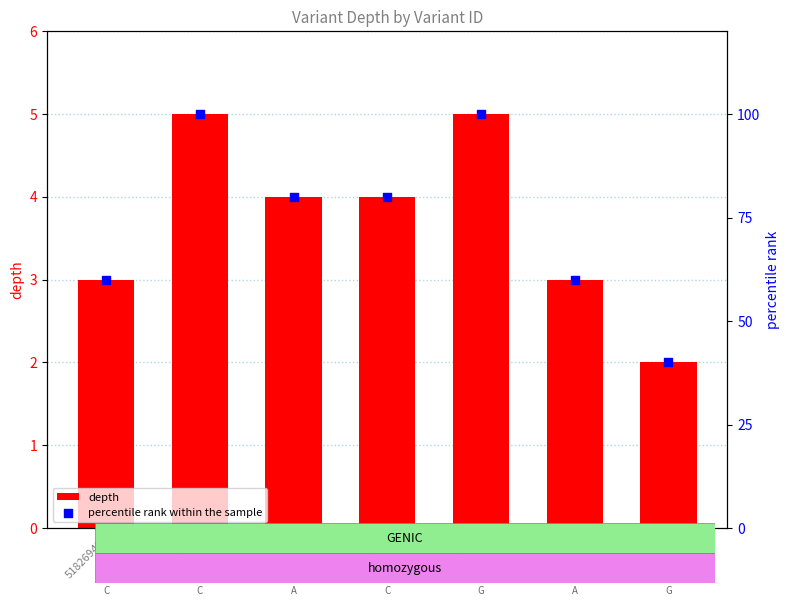

Is the value of depth at 52903524 greater than the value of percentile rank within the sample at 52175377?

No